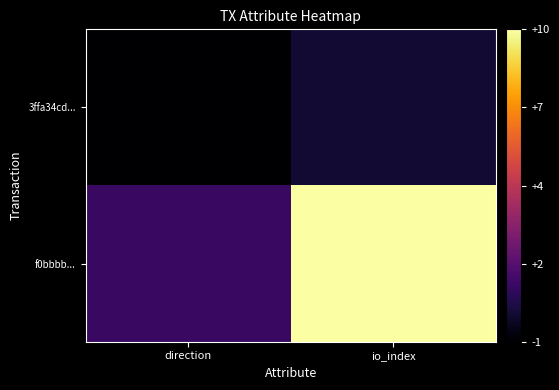

Between direction and io_index, which series saw the biggest shift?

f0bbbb...